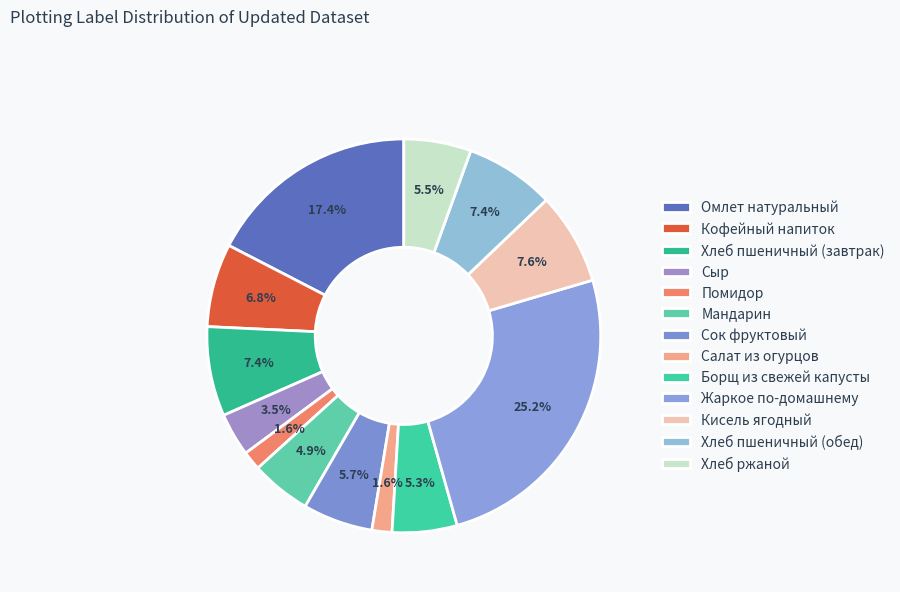

Combined, what portion of the pie is Салат из огурцов and Мандарин?

6.6%